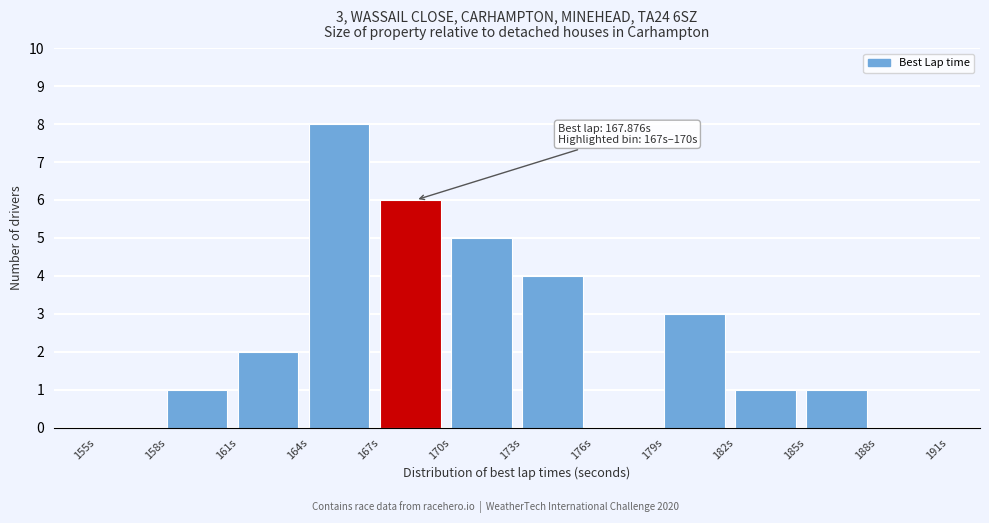

Which range on the x-axis has the tallest bar?

164 to 167